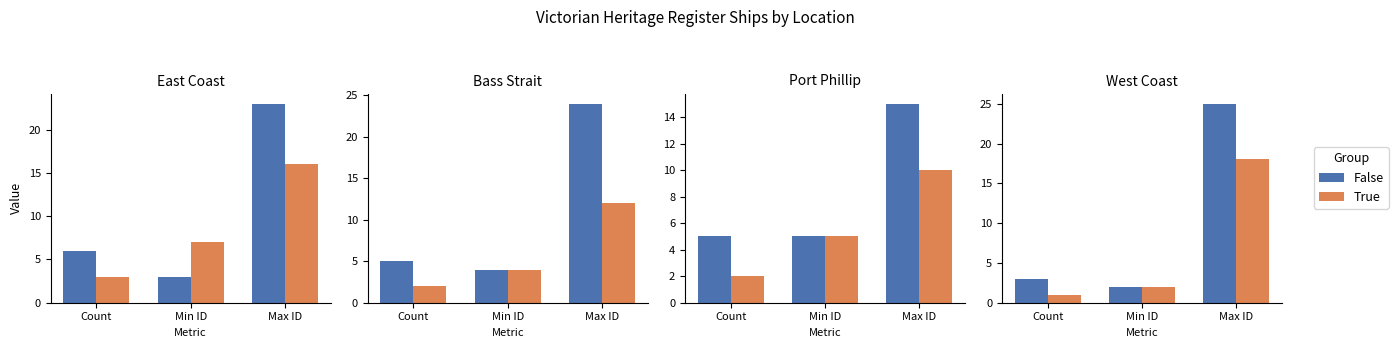

Where does the True series first go above 2?

Max ID